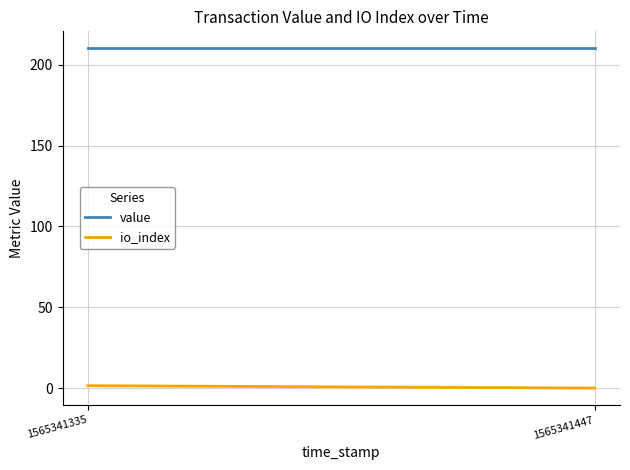

At which label does io_index first exceed 1?

1565341335